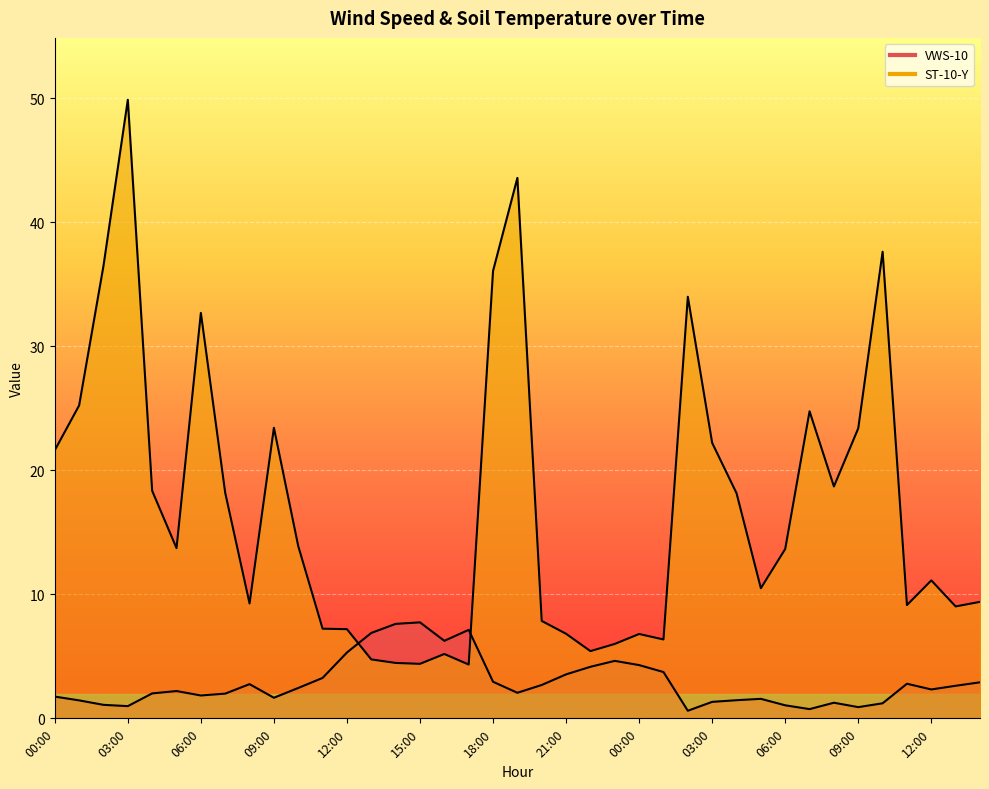

At how many categories does at least one series exceed 24?

9